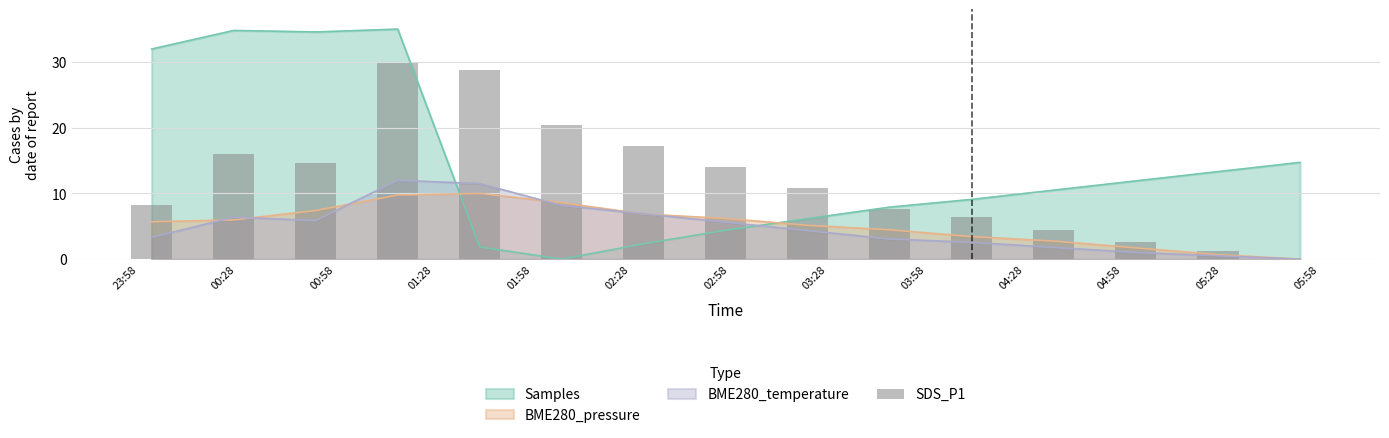

Reading left to right, list all the values displayed in this chart.

8.3	16.0	14.7	30.0	28.7	20.4	17.2	14.0	10.9	7.7	6.4	4.5	2.6	1.3	0.0